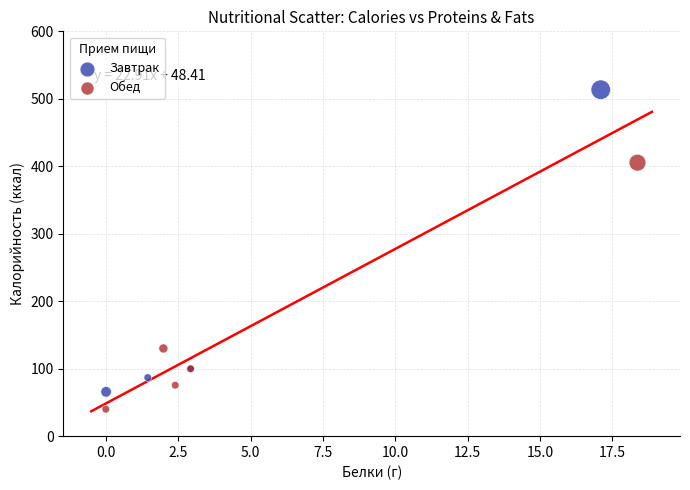

Which series reaches the maximum Y coordinate?

Завтрак